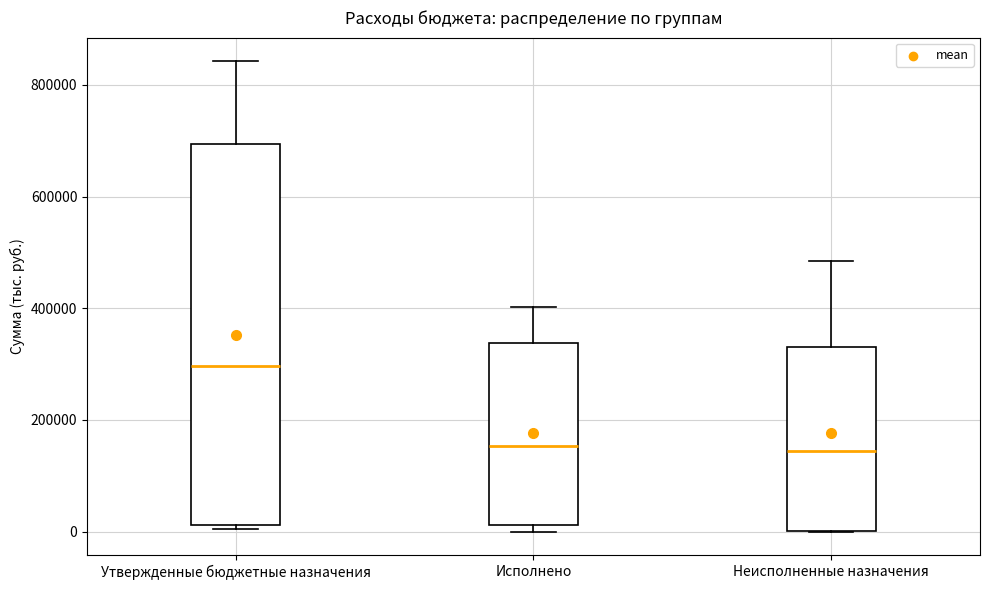

Reading left to right, transcribe this box plot: for each box, give where its median line is, the range the box spans, and where its two whiskers end, as read against the y-axis. The values are not printed on the chart, so give them approximately, as read against the axis.

Утвержденные бюджетные назначения: median 300000, box 20000 to 700000, whiskers 0 to 840000
Исполнено: median 160000, box 20000 to 340000, whiskers 0 to 400000
Неисполненные назначения: median 140000, box 0 to 340000, whiskers 0 to 480000